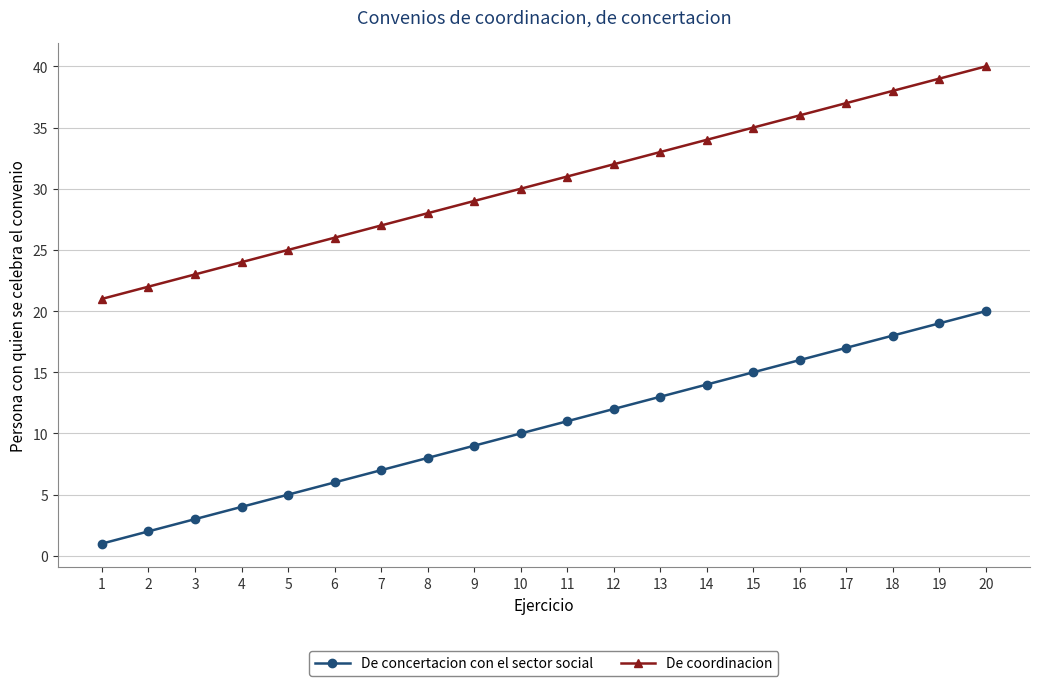

Rank the series at 14 from highest to lowest value.

De coordinacion, De concertacion con el sector social